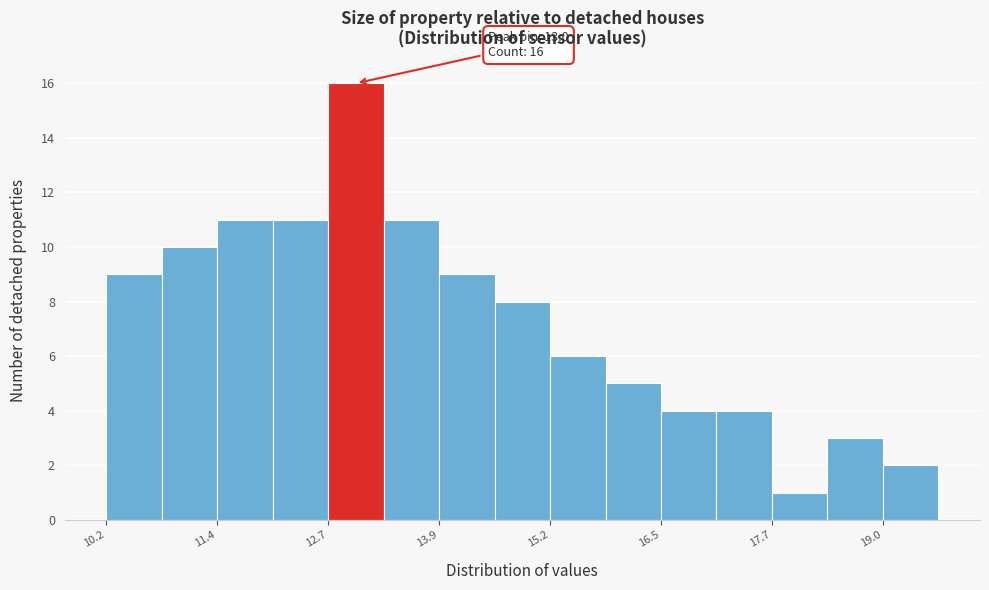

Read against the x-axis, roughly where is the centre of the tallest bar?

13.0